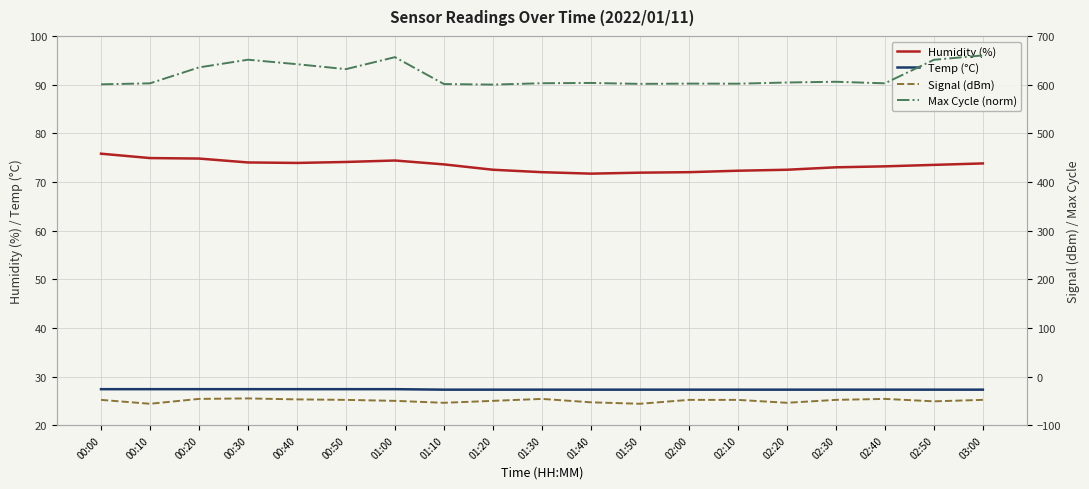

What is the label of the 19th point from the right?

00:00